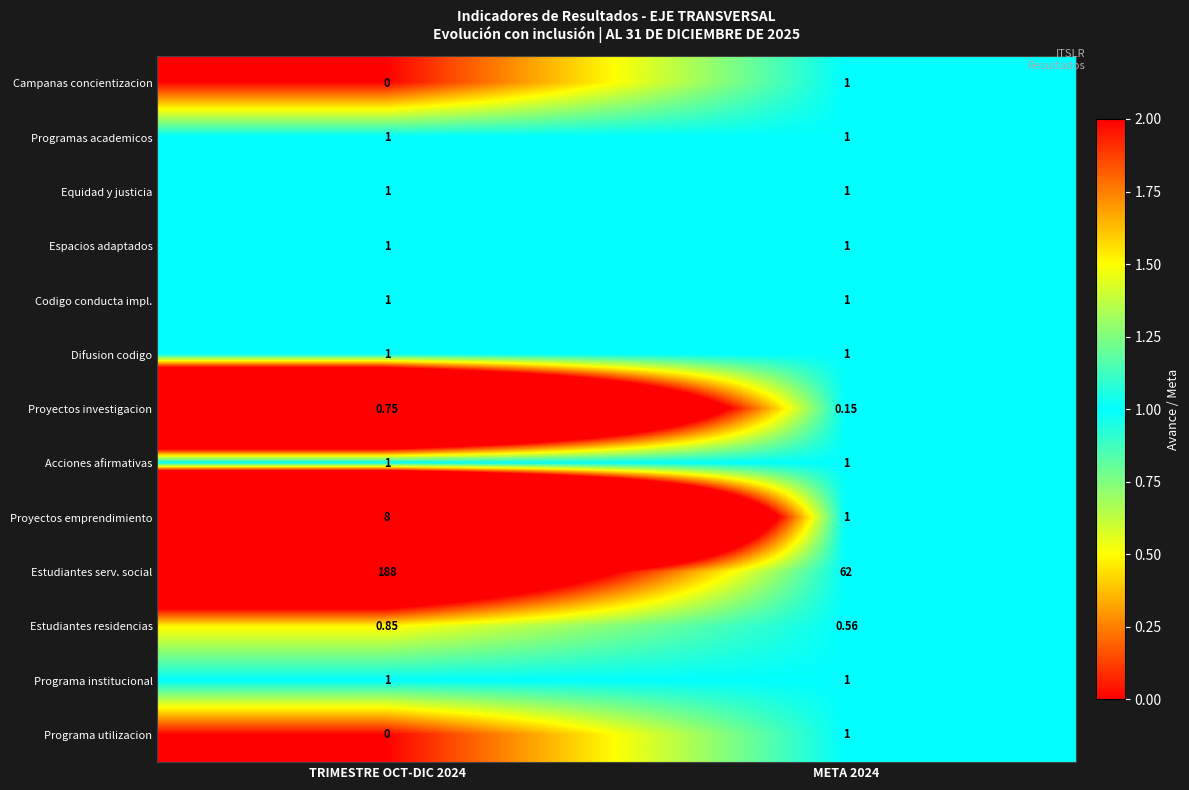

Which series has the largest total across all categories?

Estudiantes serv. social